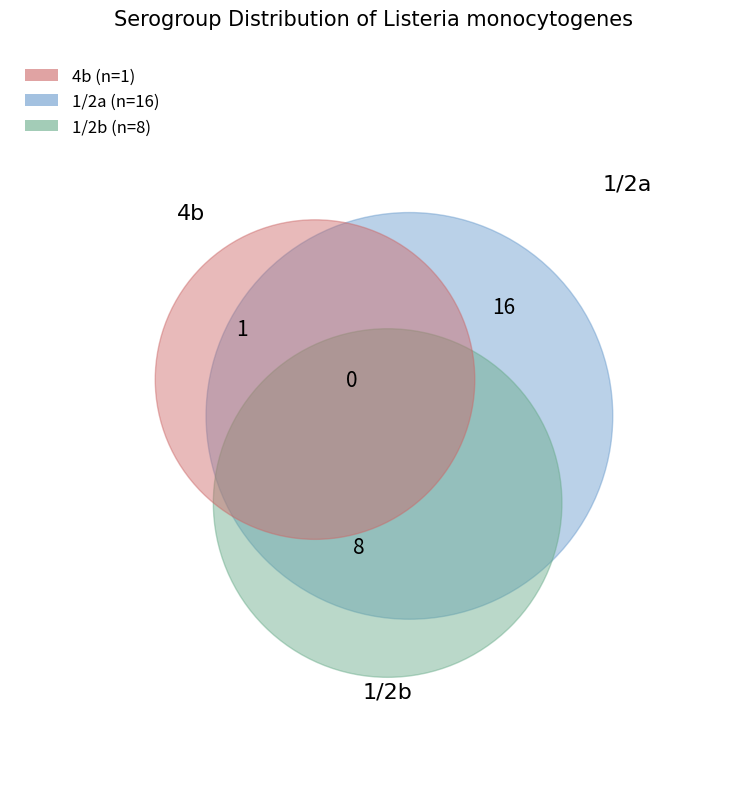

Combined, what portion of the pie is 1/2b and 1/2a?

96.0%